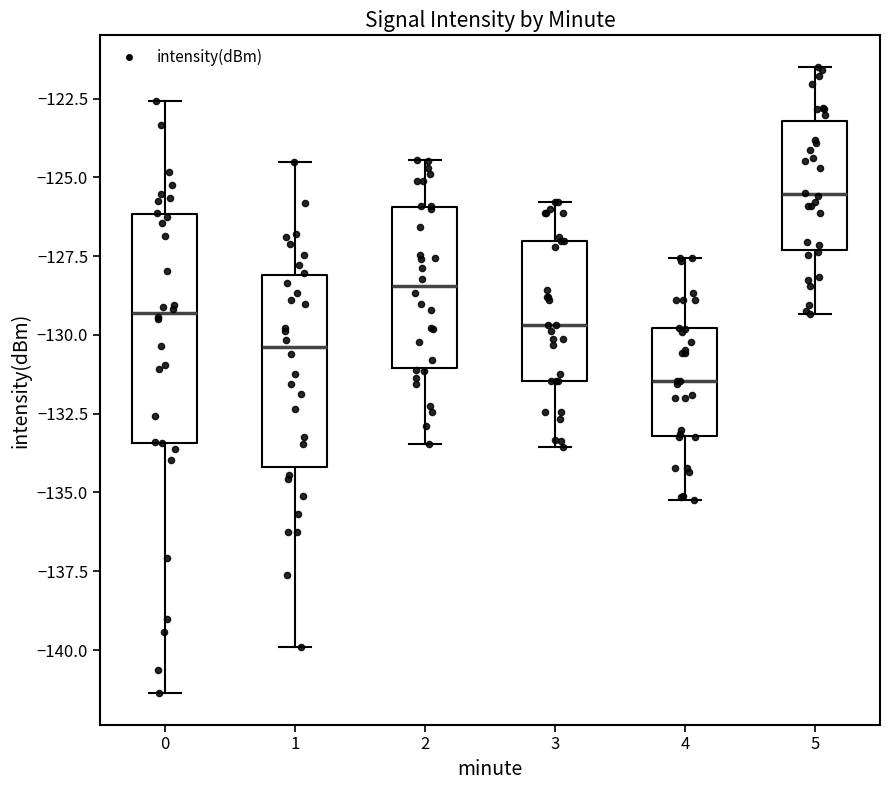

Reading left to right, transcribe this box plot: for each box, give where its median line is, the range the box spans, and where its two whiskers end, as read against the y-axis. The values are not printed on the chart, so give them approximately, as read against the axis.

0: median -129.5, box -133.5 to -126.0, whiskers -141.5 to -122.5
1: median -130.5, box -134.0 to -128.0, whiskers -140.0 to -124.5
2: median -128.5, box -131.0 to -126.0, whiskers -133.5 to -124.5
3: median -129.5, box -131.5 to -127.0, whiskers -133.5 to -126.0
4: median -131.5, box -133.0 to -130.0, whiskers -135.0 to -127.5
5: median -125.5, box -127.5 to -123.0, whiskers -129.5 to -121.5